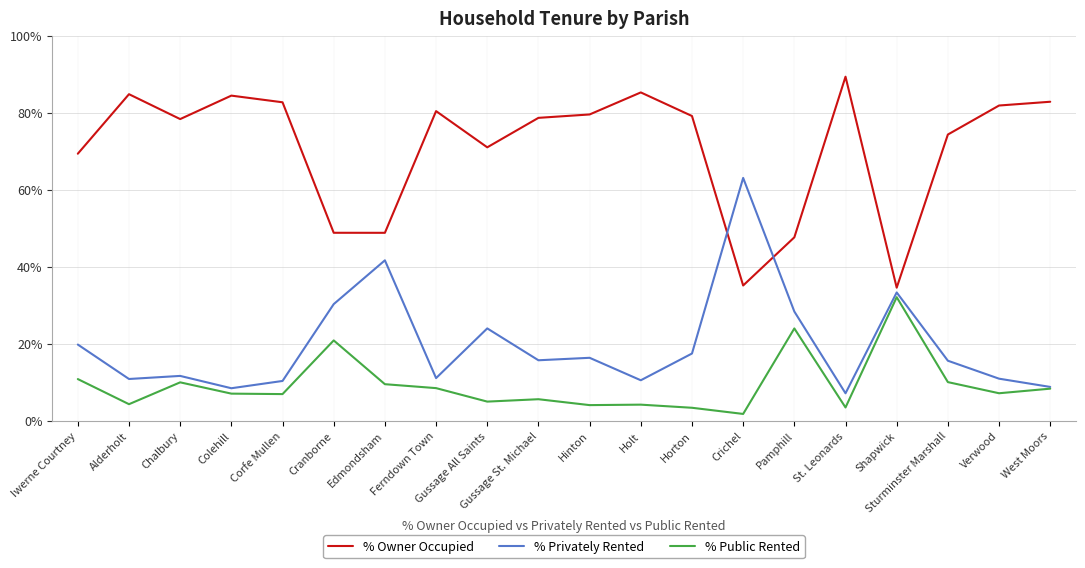

Which series has the largest total across all categories?

% Owner Occupied